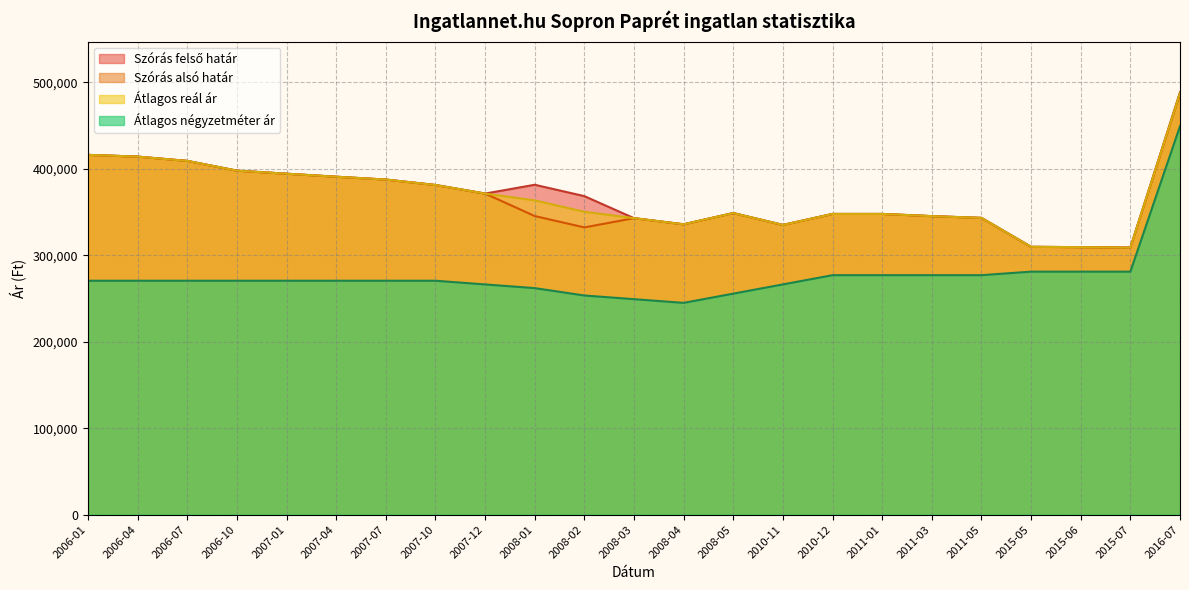

How many data points does each series have?

23